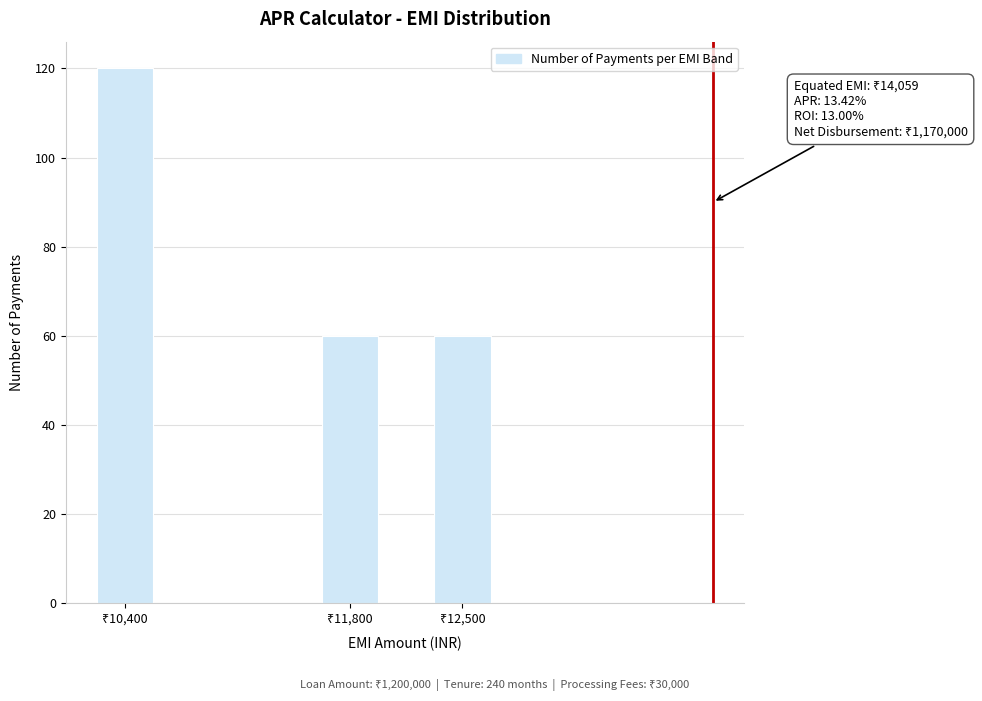

Reading left to right, what are all the values shown in this chart?

120	60	60